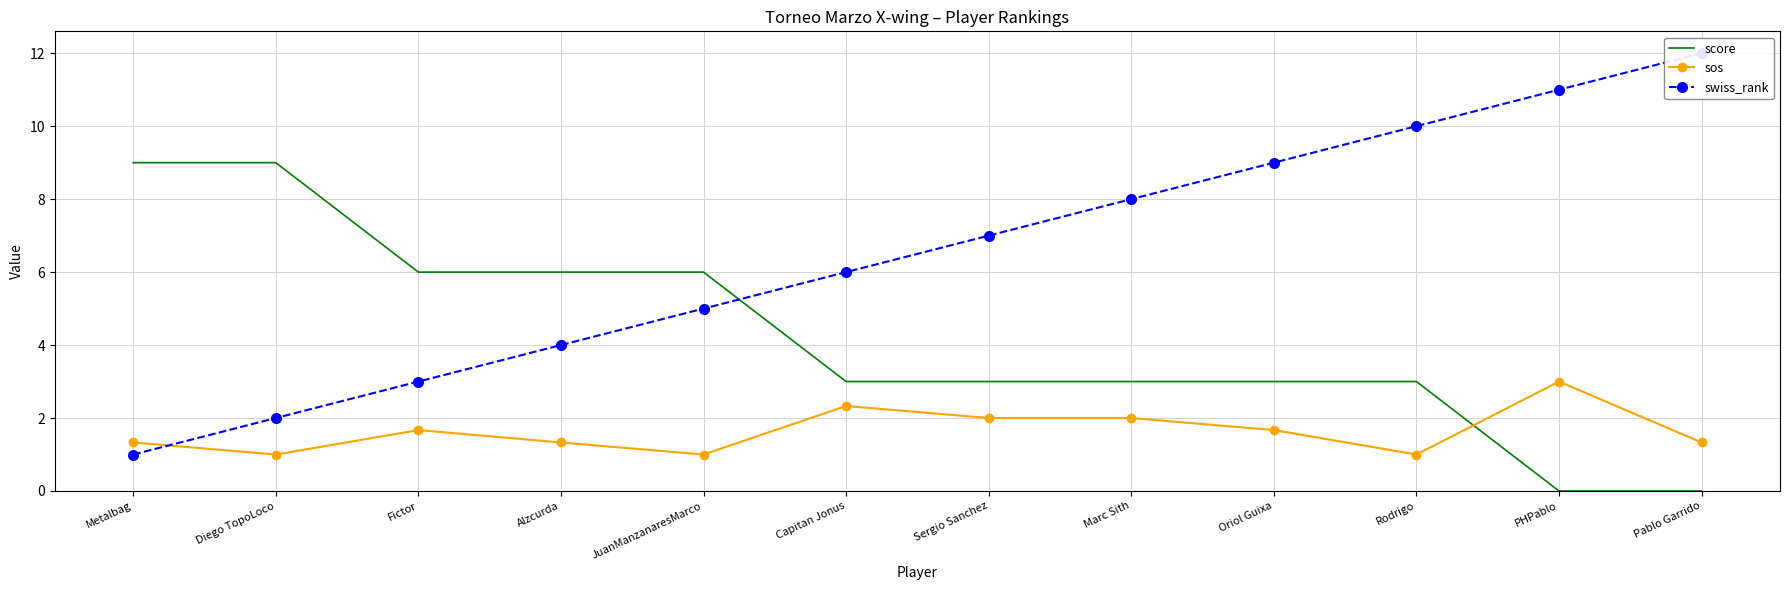

What position from the left is Oriol Guixa?

9